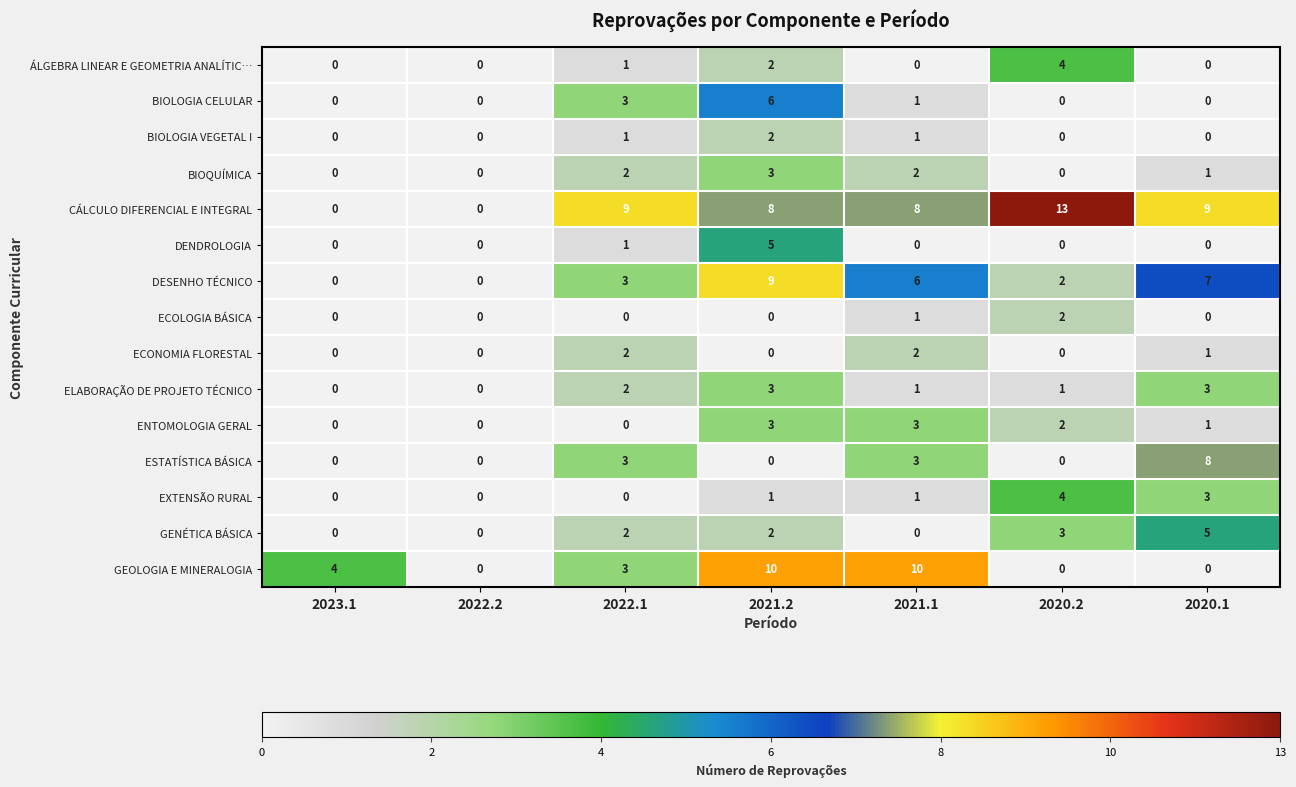

Where is DESENHO TÉCNICO nearest to the value 4?

2022.1